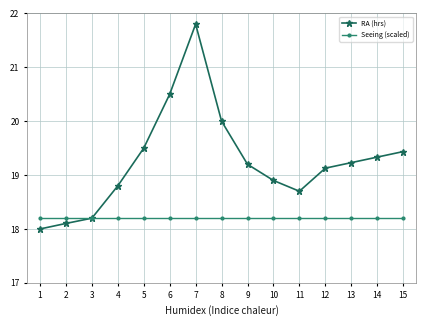

What is the greatest value displayed?

21.8